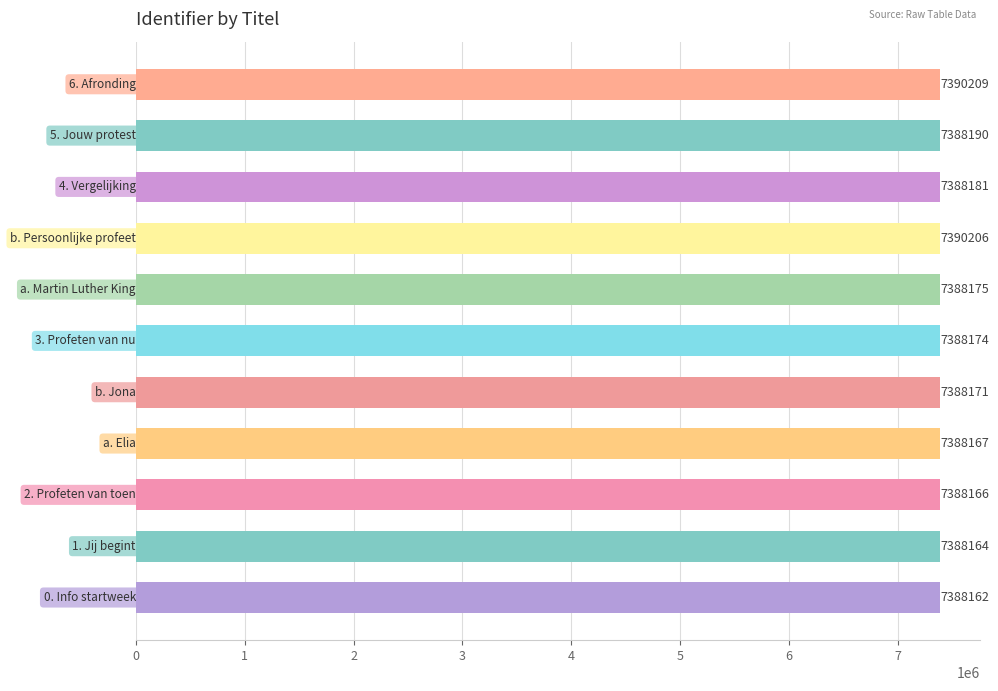

What is the maximum value shown in the chart?

7390209